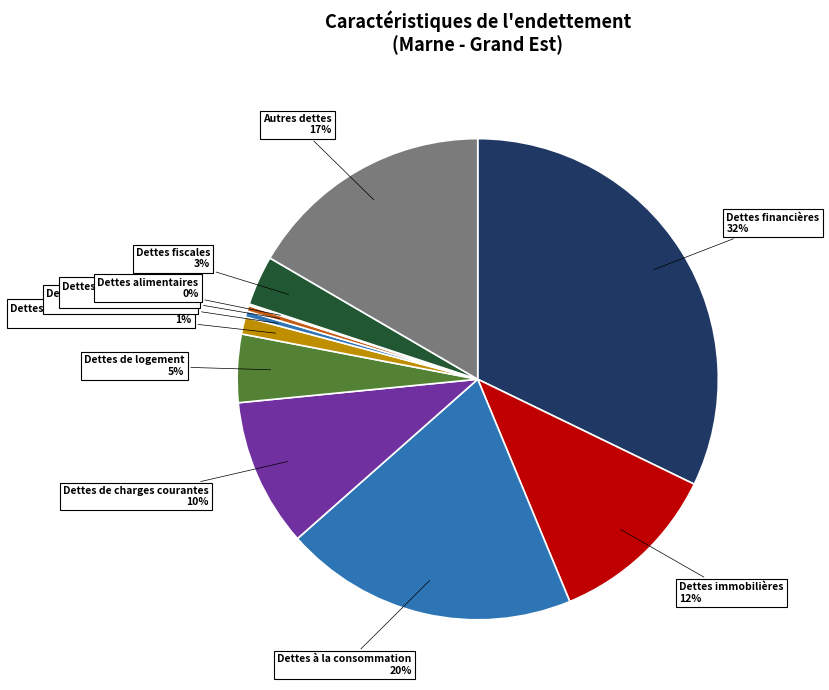

Is there a majority slice in this chart?

No